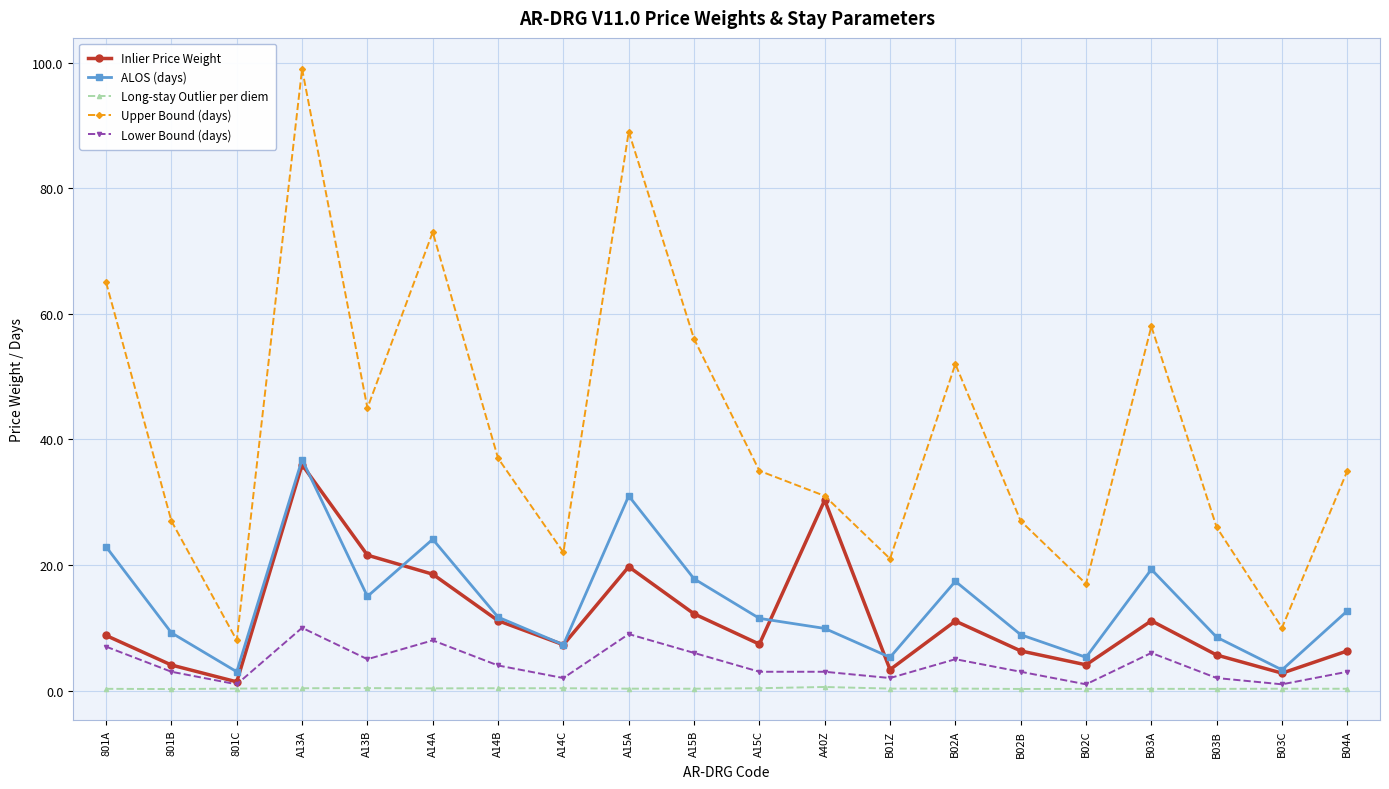

What is the difference between the highest and lowest values at A40Z?

30.4